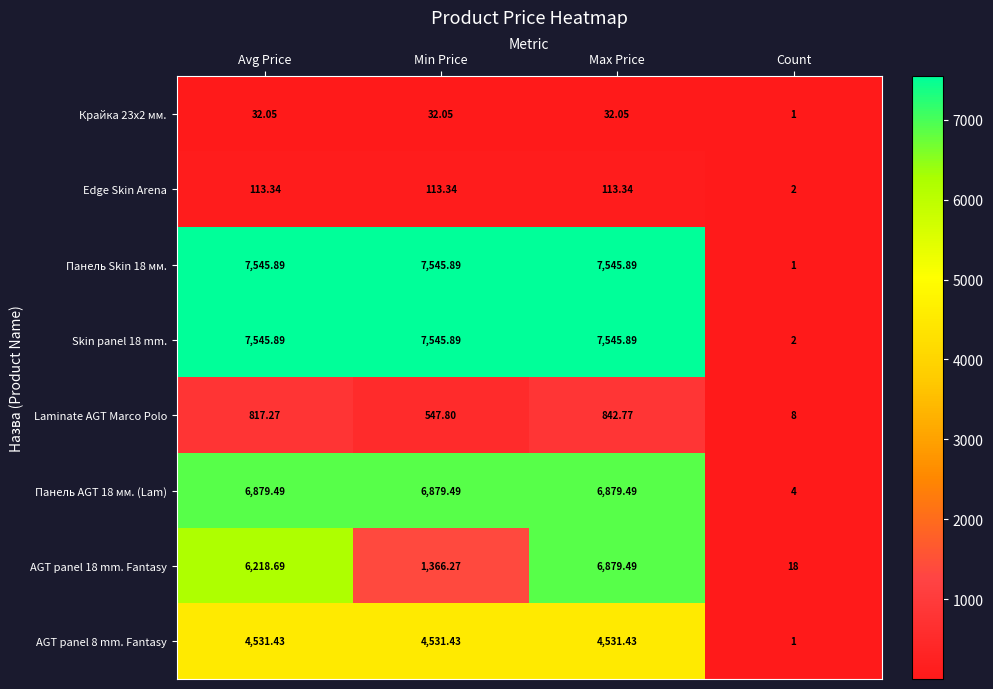

Which series has the largest range (max minus min)?

Панель Skin 18 мм.